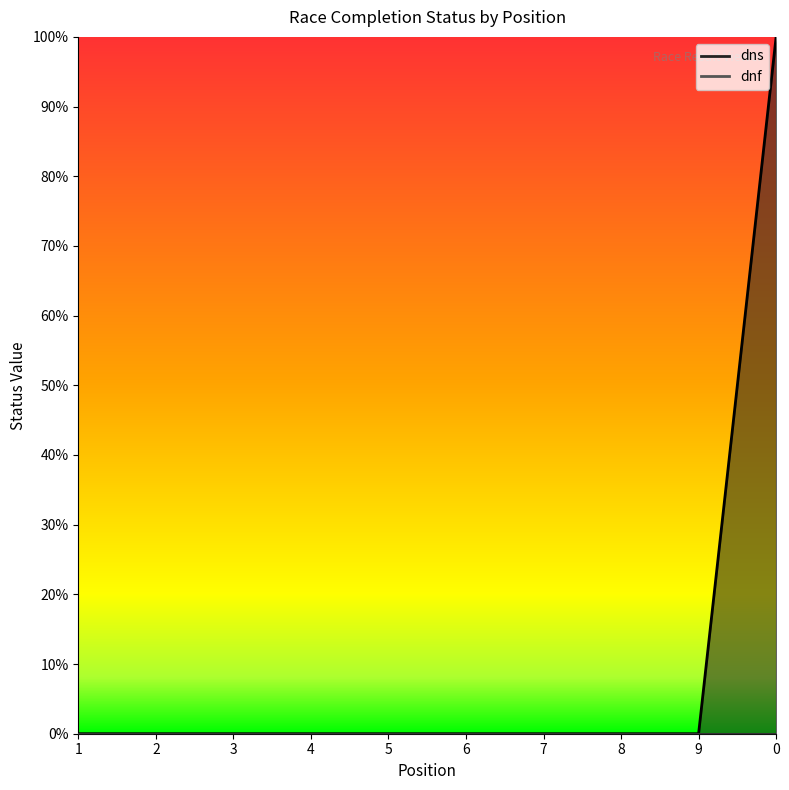

Is it true that the value at 3 is 0?

True